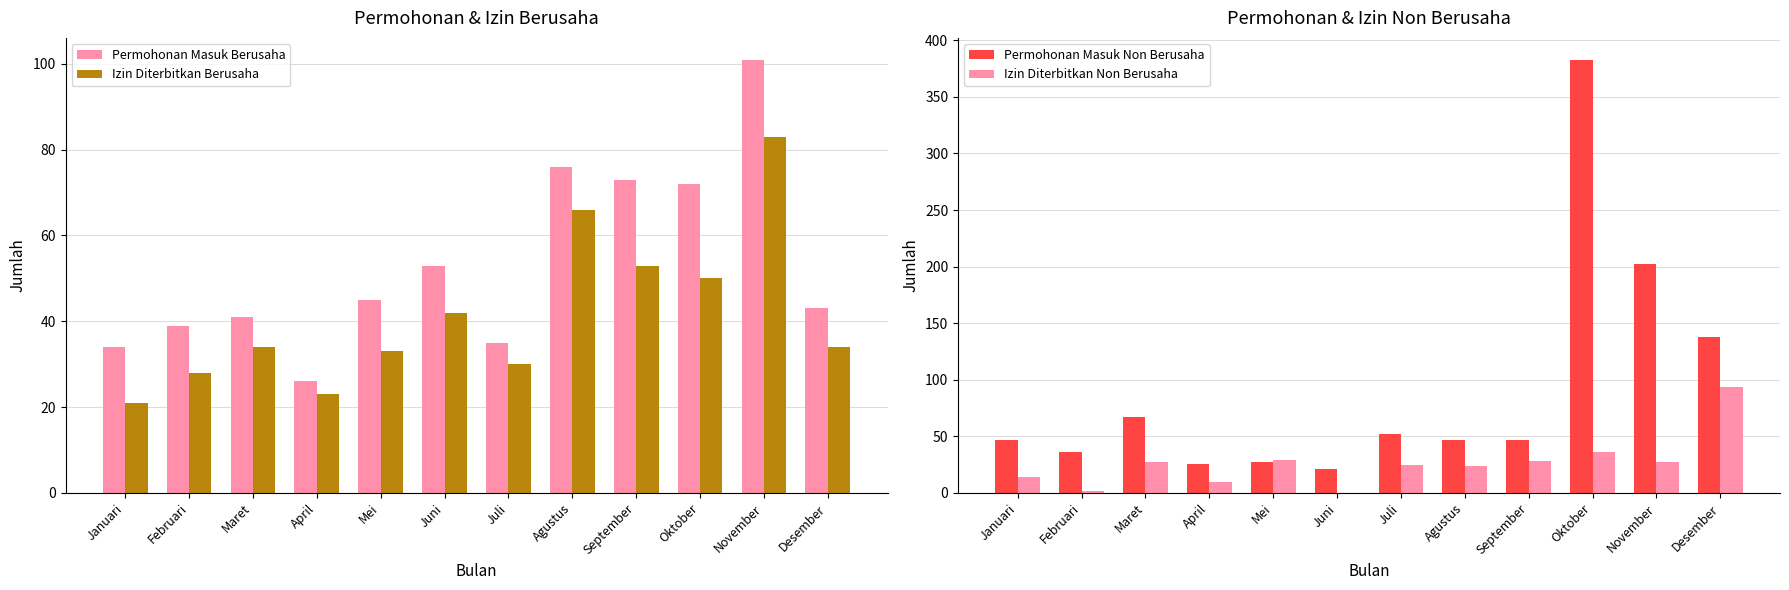

Between Juni and Januari, which is larger?

Juni